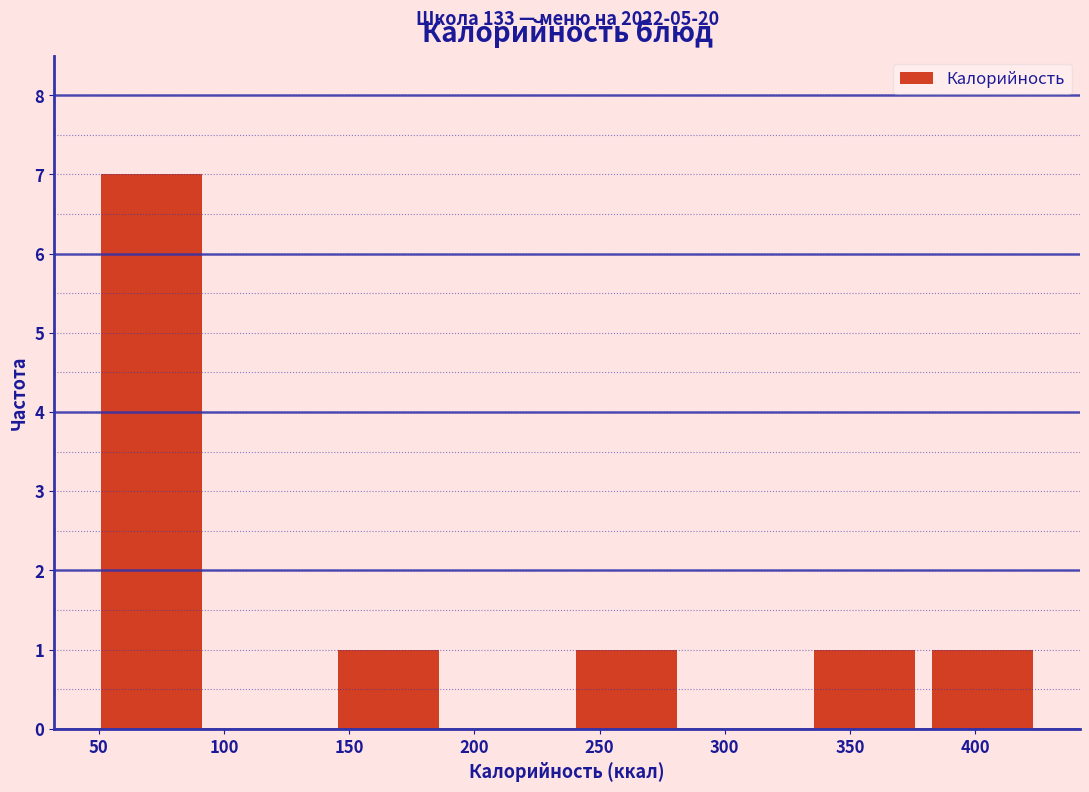

Over which range of the x-axis is the bar tallest?

45 to 95